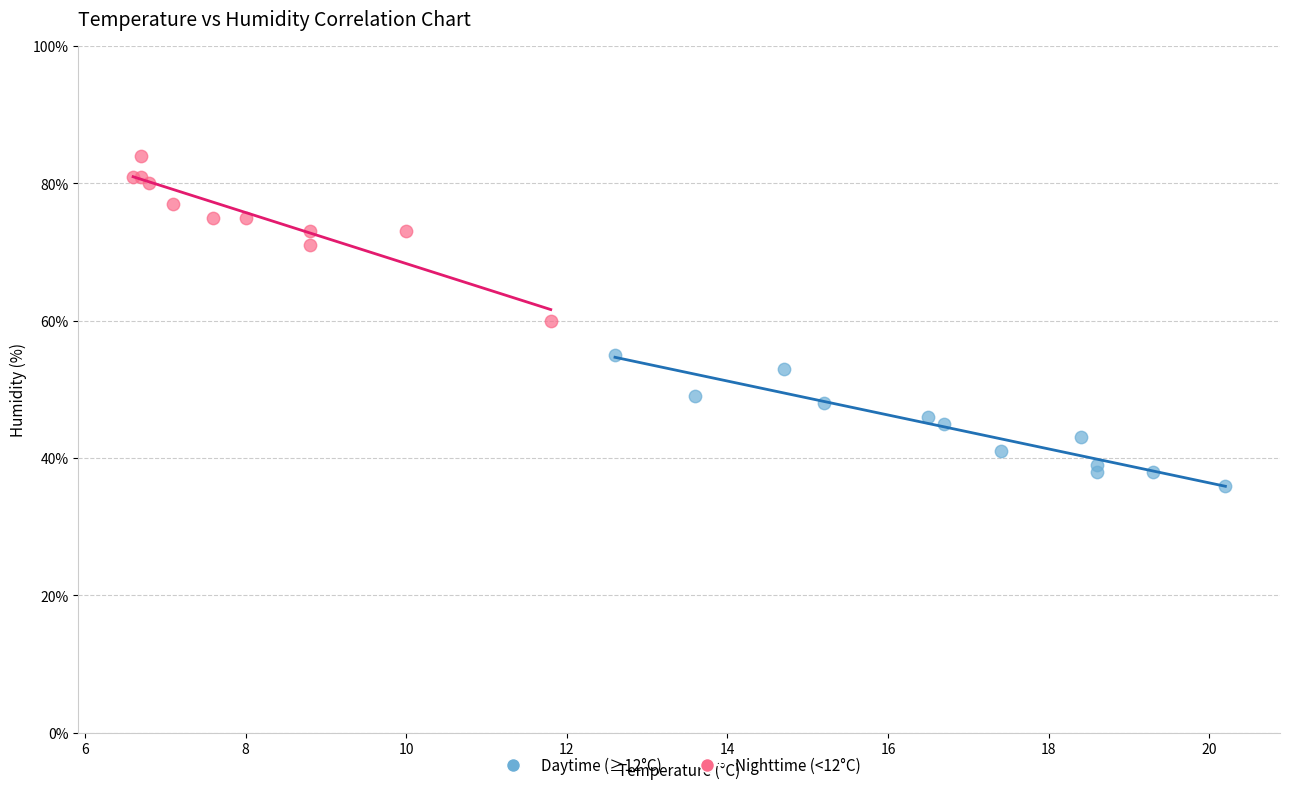

Which series contains the highest Y value?

Nighttime (<12°C)